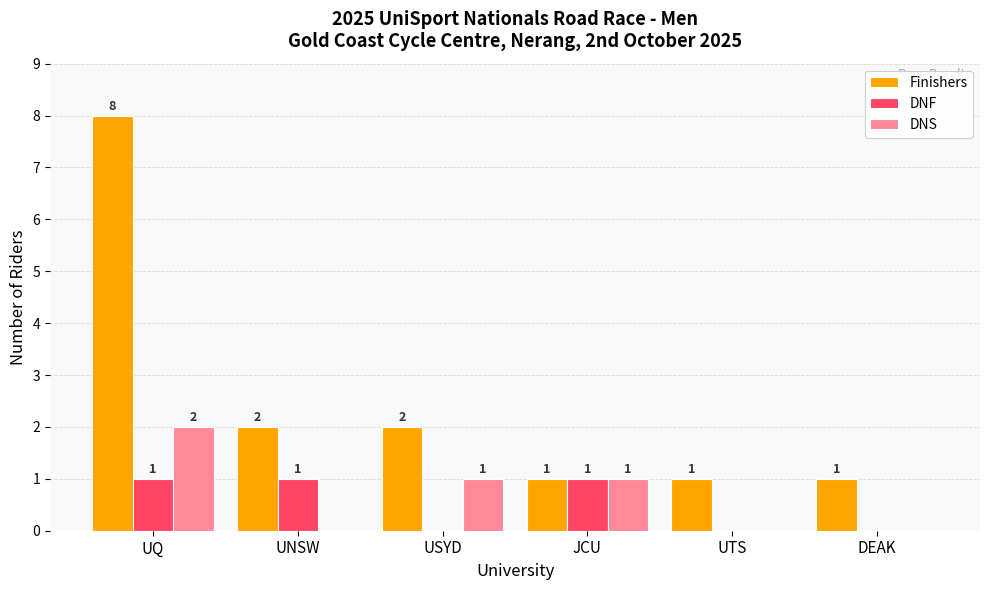

Between UQ and UTS, which series saw the biggest shift?

Finishers